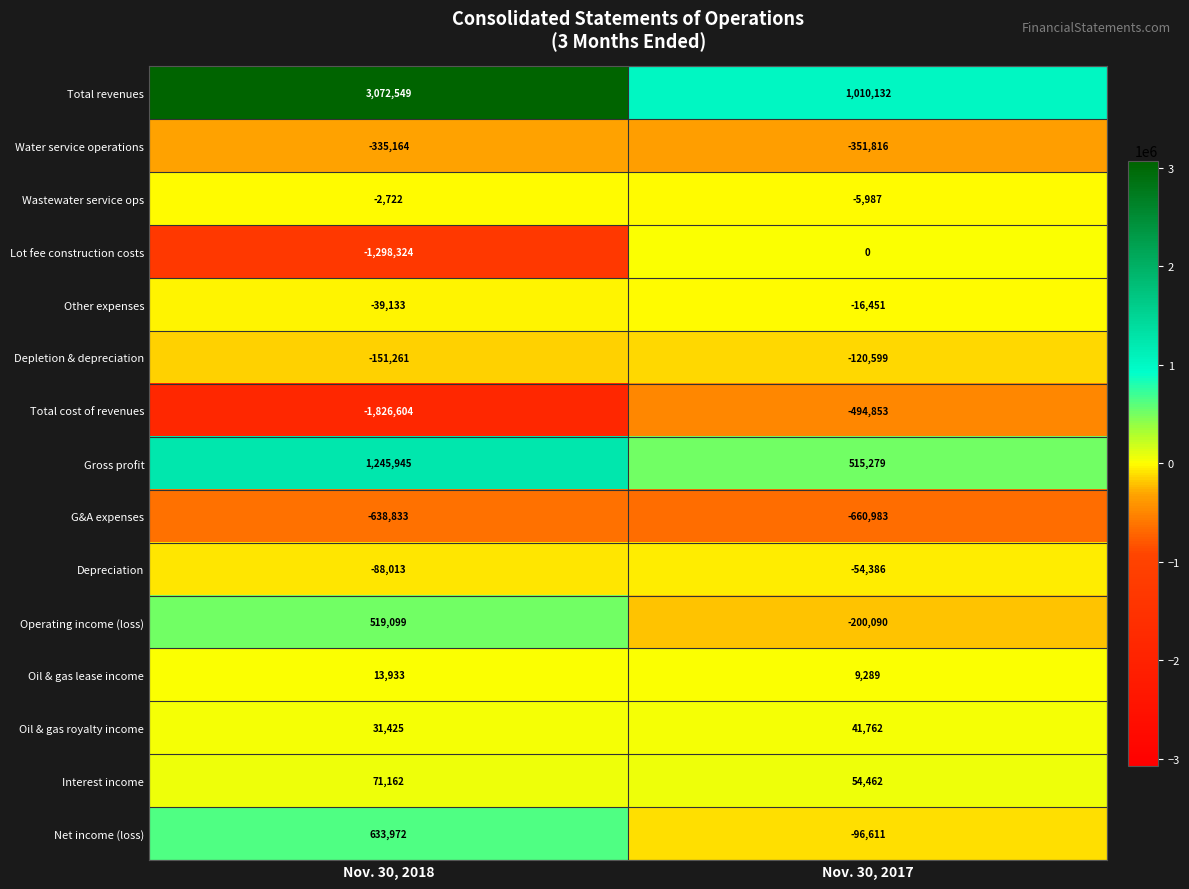

What is the average value of the Depletion & depreciation series?

-135930